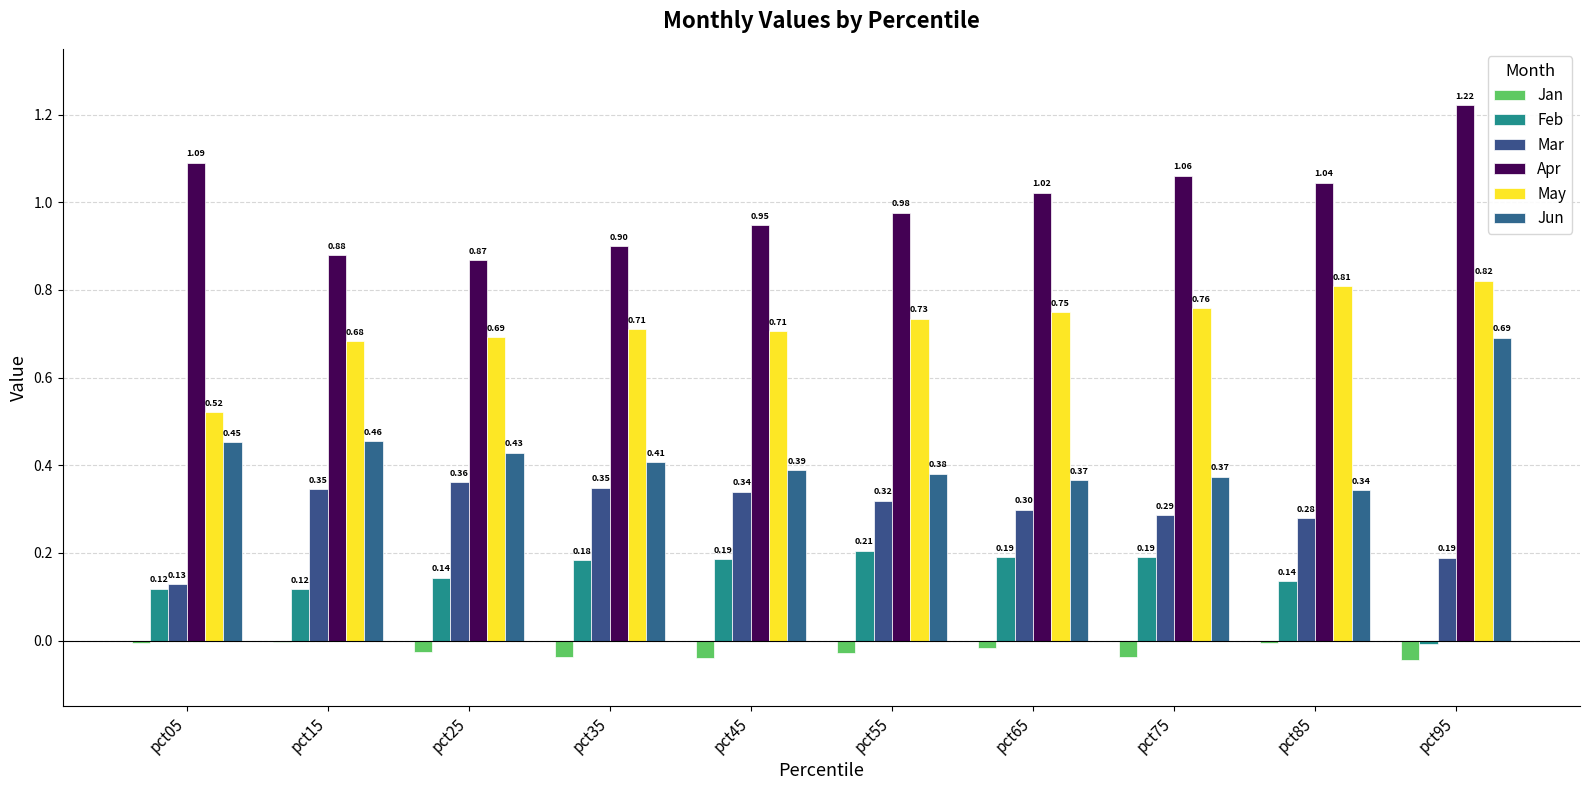

Reading left to right, transcribe all the data shown in this chart.

Jan: -0.0	-0.0	-0.0	-0.0	-0.0	-0.0	-0.0	-0.0	-0.0	-0.0
Feb: 0.1	0.1	0.1	0.2	0.2	0.2	0.2	0.2	0.1	-0.0
Mar: 0.1	0.3	0.4	0.3	0.3	0.3	0.3	0.3	0.3	0.2
Apr: 1.1	0.9	0.9	0.9	0.9	1.0	1.0	1.1	1.0	1.2
May: 0.5	0.7	0.7	0.7	0.7	0.7	0.7	0.8	0.8	0.8
Jun: 0.5	0.5	0.4	0.4	0.4	0.4	0.4	0.4	0.3	0.7